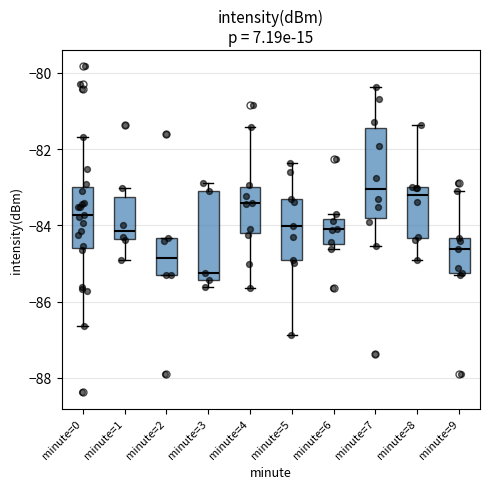

Reading left to right, read every box against the y-axis: the position of its median line, the range the box covers, and the ends of its whiskers. The values are not printed on the chart, so give them approximately, as read against the axis.

minute=0: median -83.8, box -84.6 to -83.0, whiskers -86.6 to -81.6
minute=1: median -84.2, box -84.4 to -83.2, whiskers -85.0 to -83.0
minute=2: median -84.8, box -85.4 to -84.4, whiskers -85.4 to -84.4
minute=3: median -85.2, box -85.4 to -83.2, whiskers -85.6 to -82.8
minute=4: median -83.4, box -84.2 to -83.0, whiskers -85.6 to -81.4
minute=5: median -84.0, box -85.0 to -83.4, whiskers -86.8 to -82.4
minute=6: median -84.0, box -84.4 to -83.8, whiskers -84.6 to -83.8 (just above the box's upper edge)
minute=7: median -83.0, box -83.8 to -81.4, whiskers -84.6 to -80.4
minute=8: median -83.2, box -84.4 to -83.0, whiskers -85.0 to -81.4
minute=9: median -84.6, box -85.2 to -84.4, whiskers -85.4 to -83.2